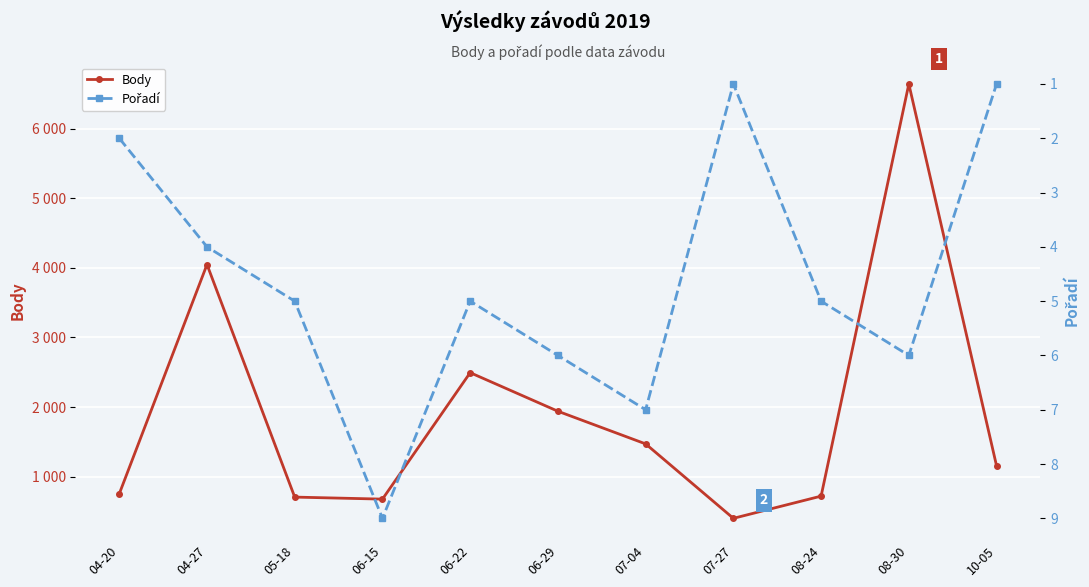

How many data points does each series have?

11